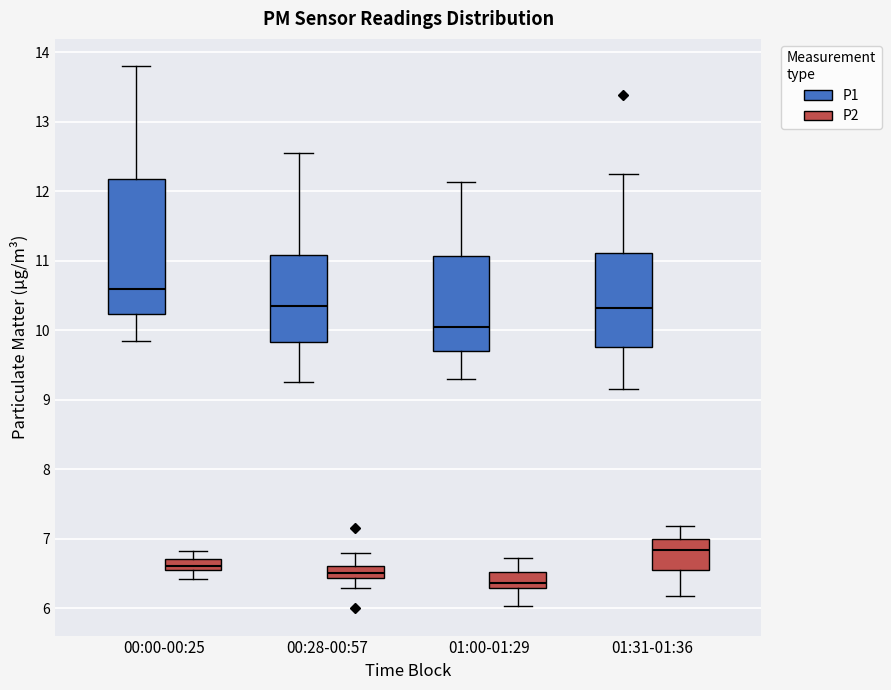

Where does the lower whisker of the box for 01:31-01:36 (P2) end on the y-axis? The values are not printed on the chart, so give them approximately, as read against the axis.

6.2